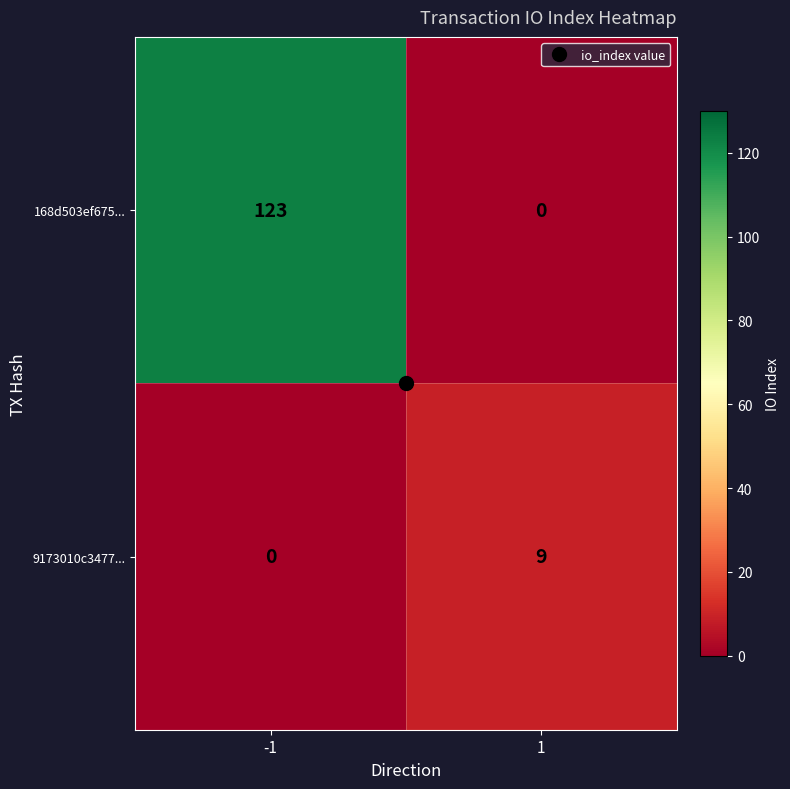

What is the difference between the maximum and minimum values in the 9173010c3477... series?

9